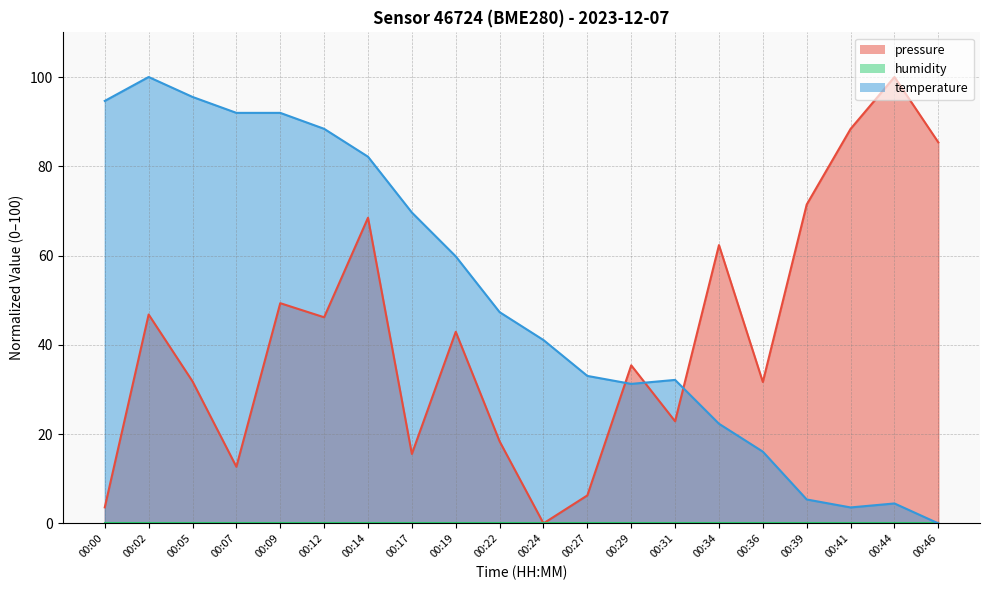

How many values in the temperature series are below 47?

10